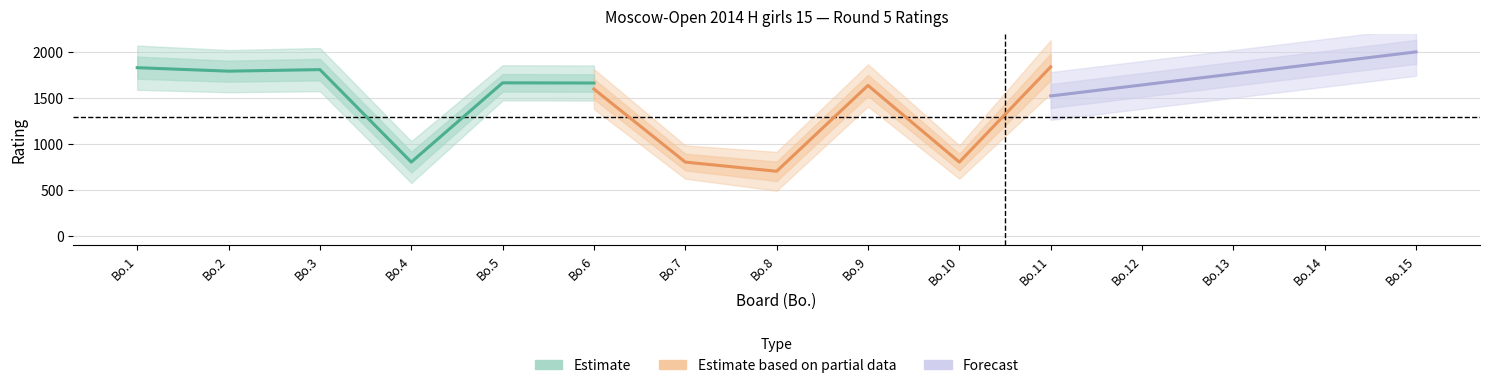

Does the chart display data point markers on the line(s)?

No